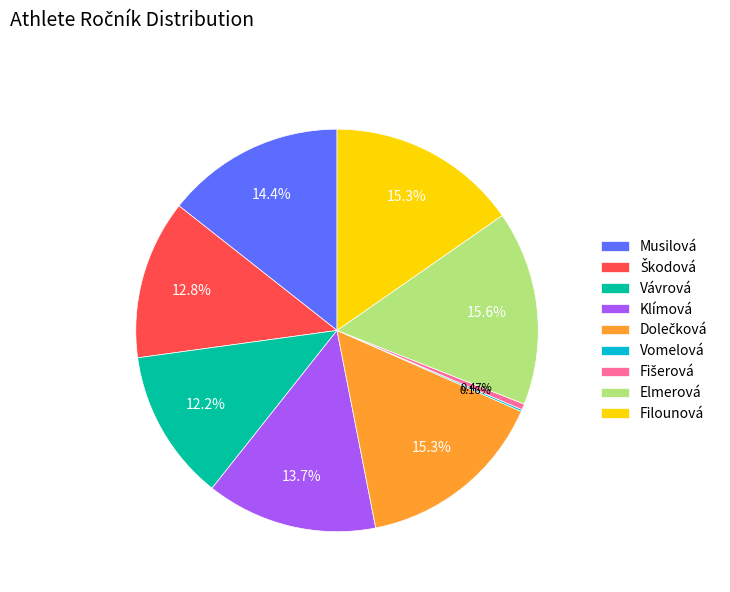

Which has a higher value, Musilová or Filounová?

Filounová